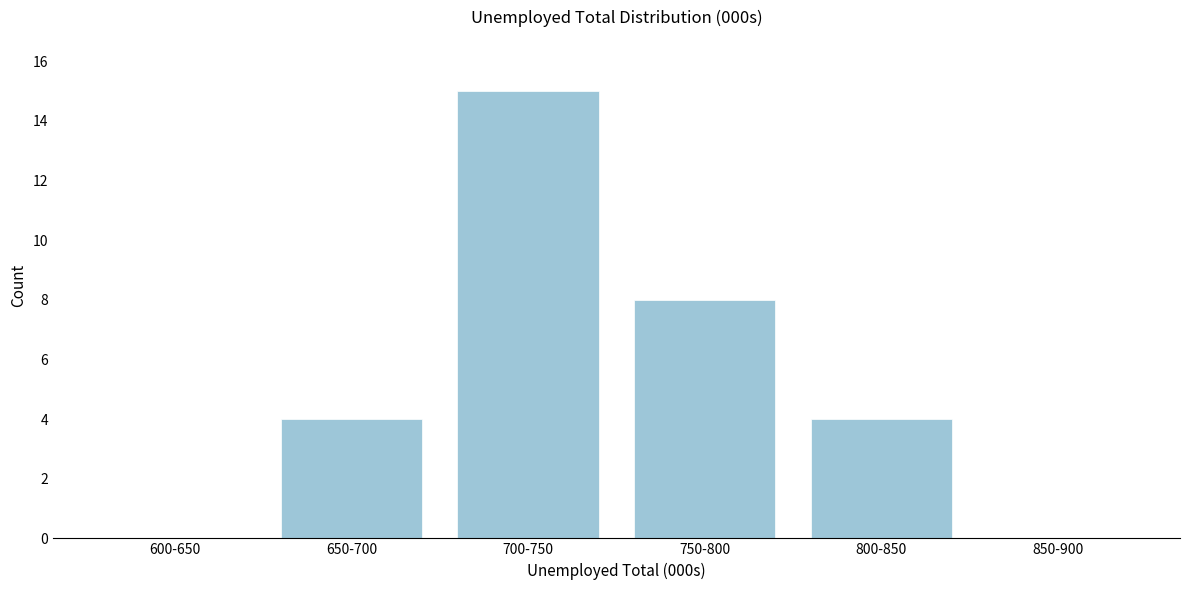

Reading left to right, list all the values displayed in this chart.

600-650=0	650-700=4	700-750=15	750-800=8	800-850=4	850-900=0